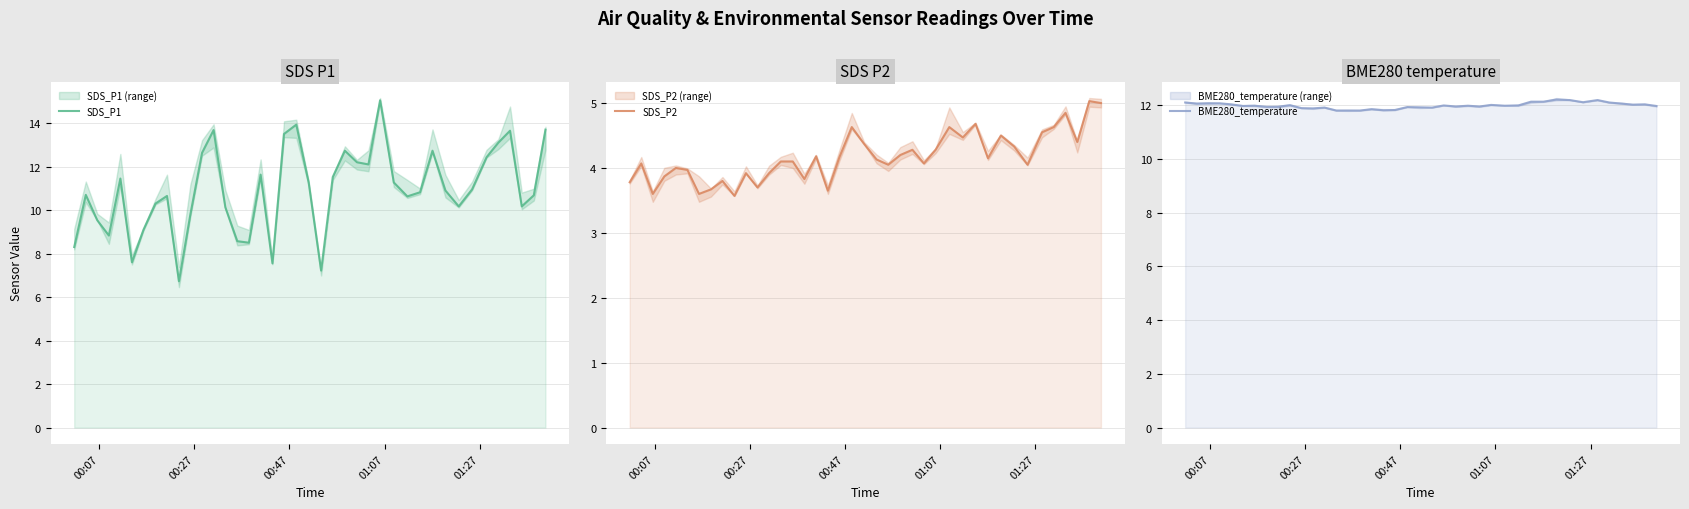

What is the value of the SDS_P2 point at the 13th from the left?

3.9